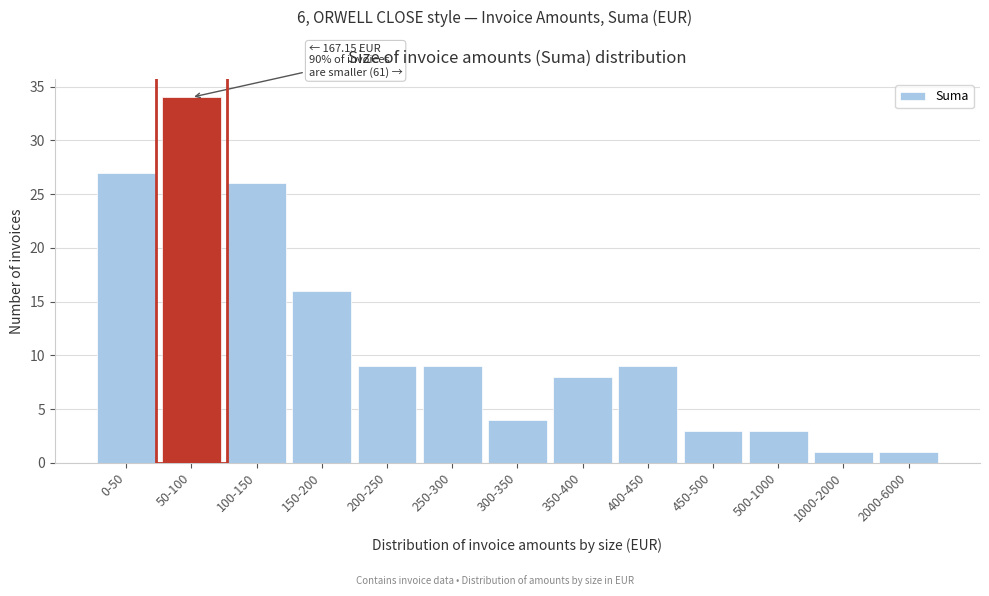

Reading right to left, extract all data points from this chart.

1	1	3	3	9	8	4	9	9	16	26	34	27